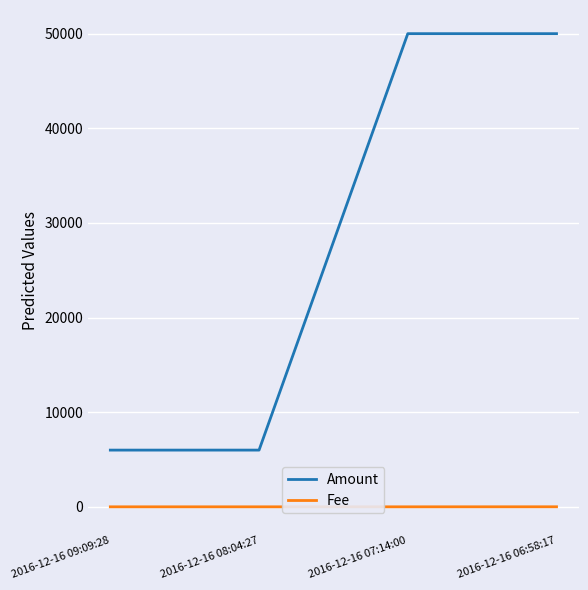

Which series has the largest range (max minus min)?

Amount